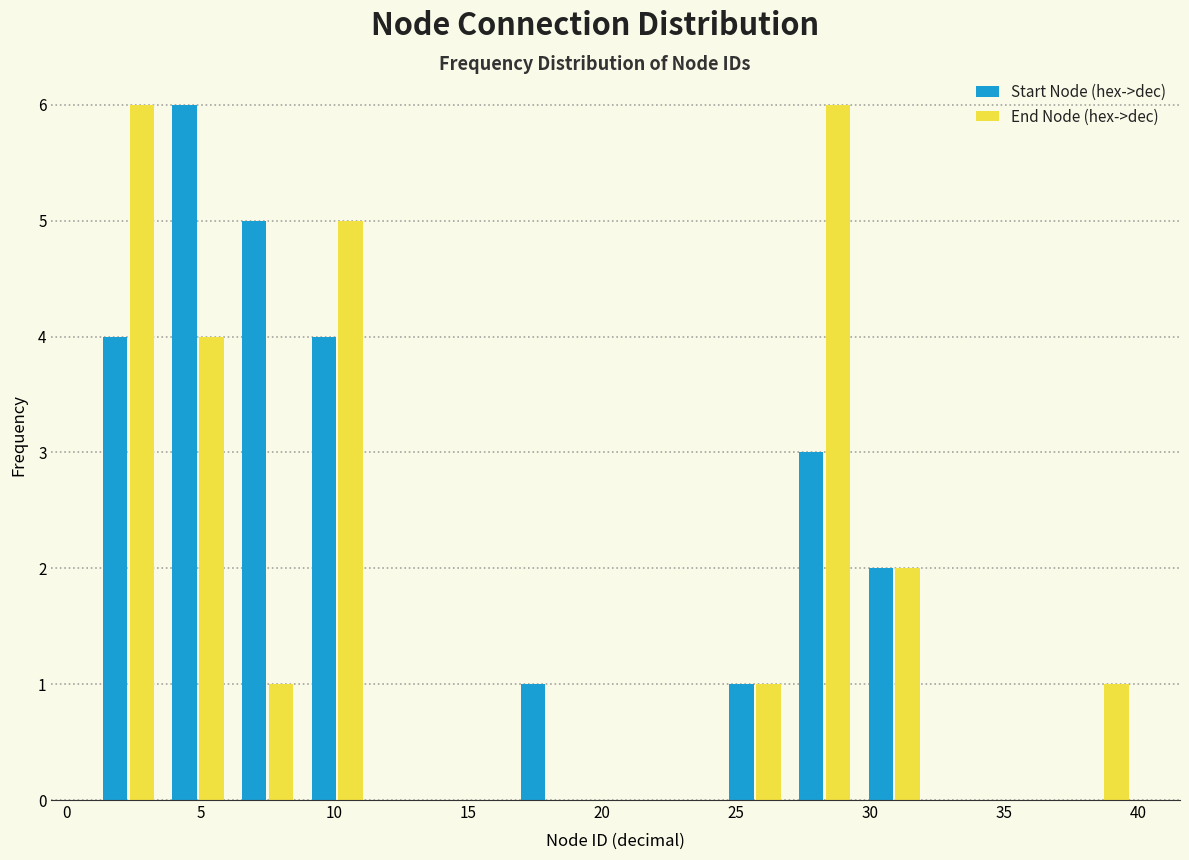

Reading left to right, transcribe this chart: for each range on the x-axis, give the height of each series' bar. Neither the bar edges nor the heights are printed on the chart, so give them approximately, as read against the axes.

1.0 to 3.6: Start Node (hex->dec)=4	End Node (hex->dec)=6
3.6 to 6.2: Start Node (hex->dec)=6	End Node (hex->dec)=4
6.2 to 8.8: Start Node (hex->dec)=5	End Node (hex->dec)=1
8.8 to 11.4: Start Node (hex->dec)=4	End Node (hex->dec)=5
11.4 to 14.0: Start Node (hex->dec)=0	End Node (hex->dec)=0
14.0 to 16.6: Start Node (hex->dec)=0	End Node (hex->dec)=0
16.6 to 19.2: Start Node (hex->dec)=1	End Node (hex->dec)=0
19.2 to 21.8: Start Node (hex->dec)=0	End Node (hex->dec)=0
21.8 to 24.4: Start Node (hex->dec)=0	End Node (hex->dec)=0
24.4 to 27.0: Start Node (hex->dec)=1	End Node (hex->dec)=1
27.0 to 29.6: Start Node (hex->dec)=3	End Node (hex->dec)=6
29.6 to 32.2: Start Node (hex->dec)=2	End Node (hex->dec)=2
32.2 to 34.8: Start Node (hex->dec)=0	End Node (hex->dec)=0
34.8 to 37.4: Start Node (hex->dec)=0	End Node (hex->dec)=0
37.4 to 40.0: Start Node (hex->dec)=0	End Node (hex->dec)=1